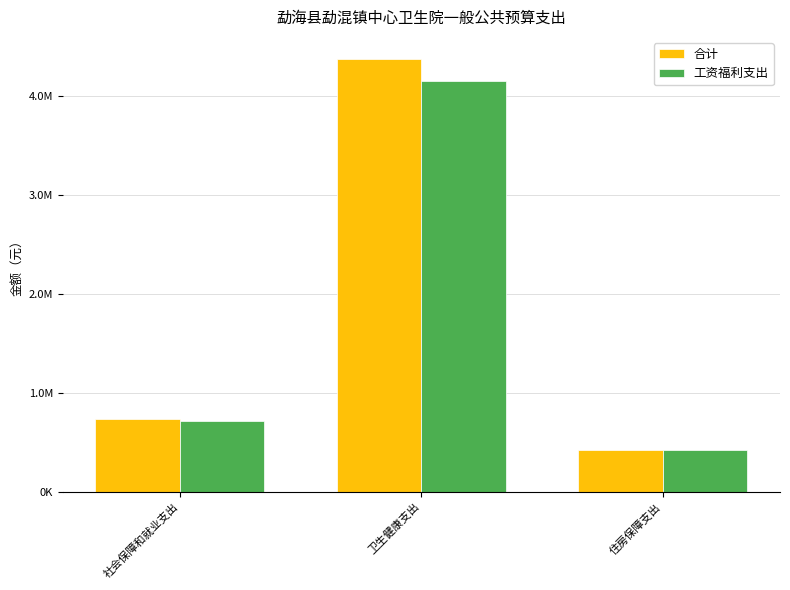

What are all the series names shown in the legend?

合计, 工资福利支出